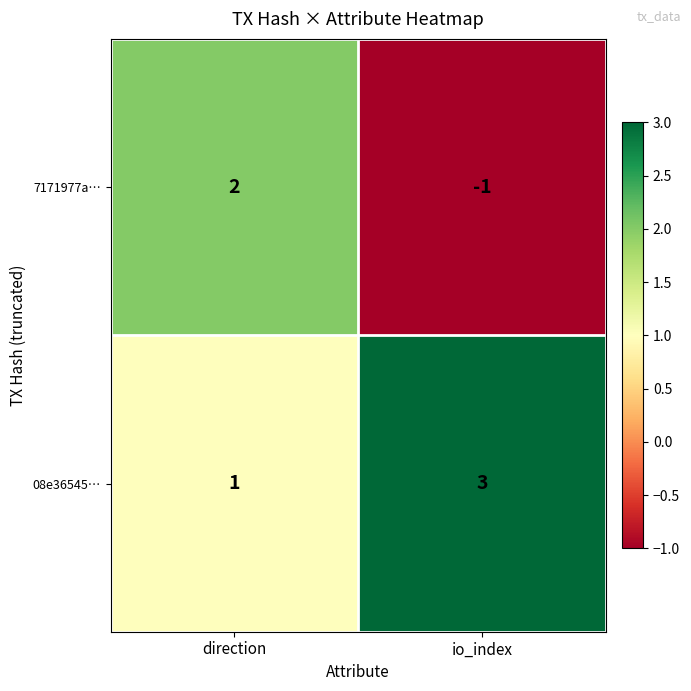

Rank the series at io_index from lowest to highest value.

7171977a…, 08e36545…